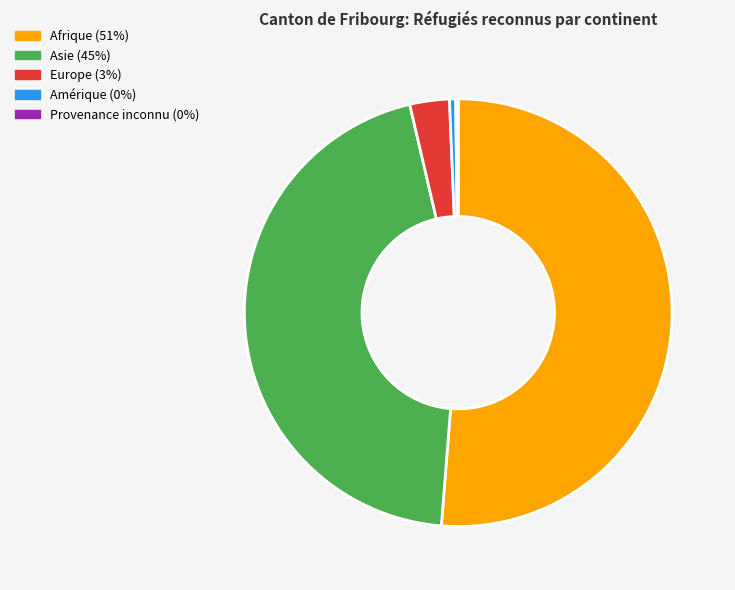

Which slice is the largest?

Afrique